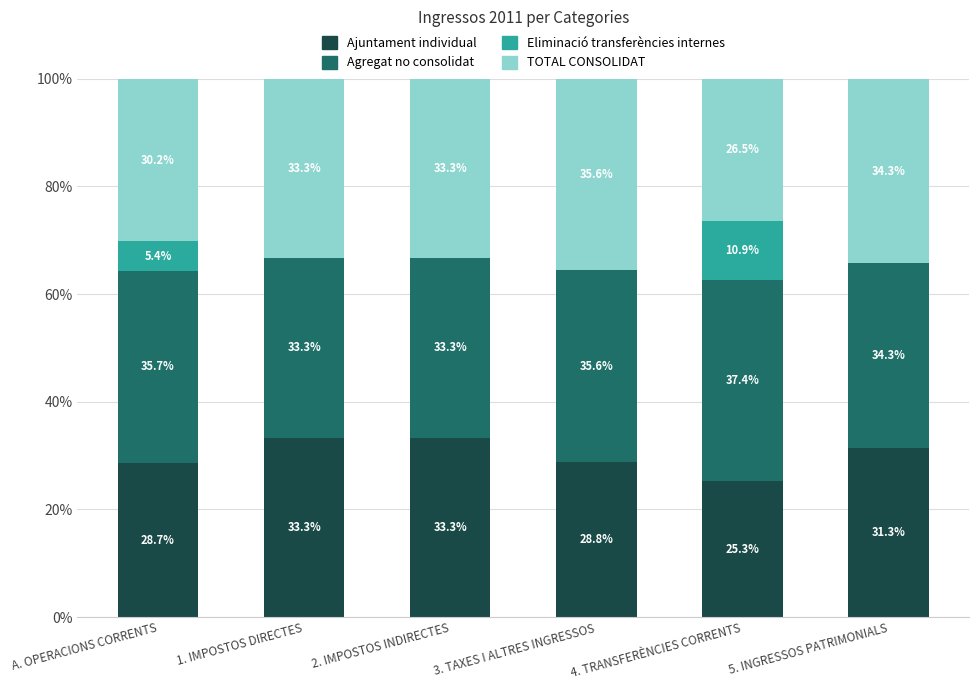

Where does the Ajuntament individual series first go above 31?

1. IMPOSTOS DIRECTES